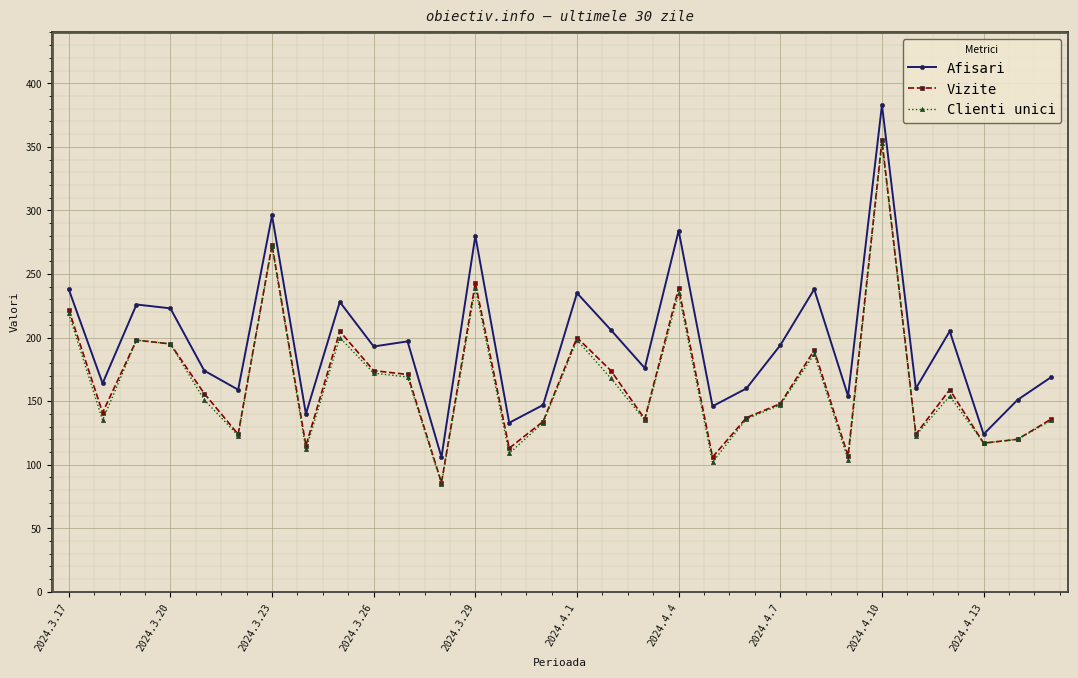

At how many categories does at least one series exceed 212?

10